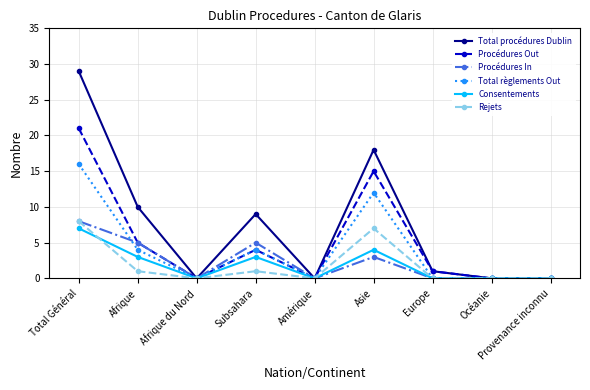

True or false: Rejets has more than 1 points higher than both neighbors.

True